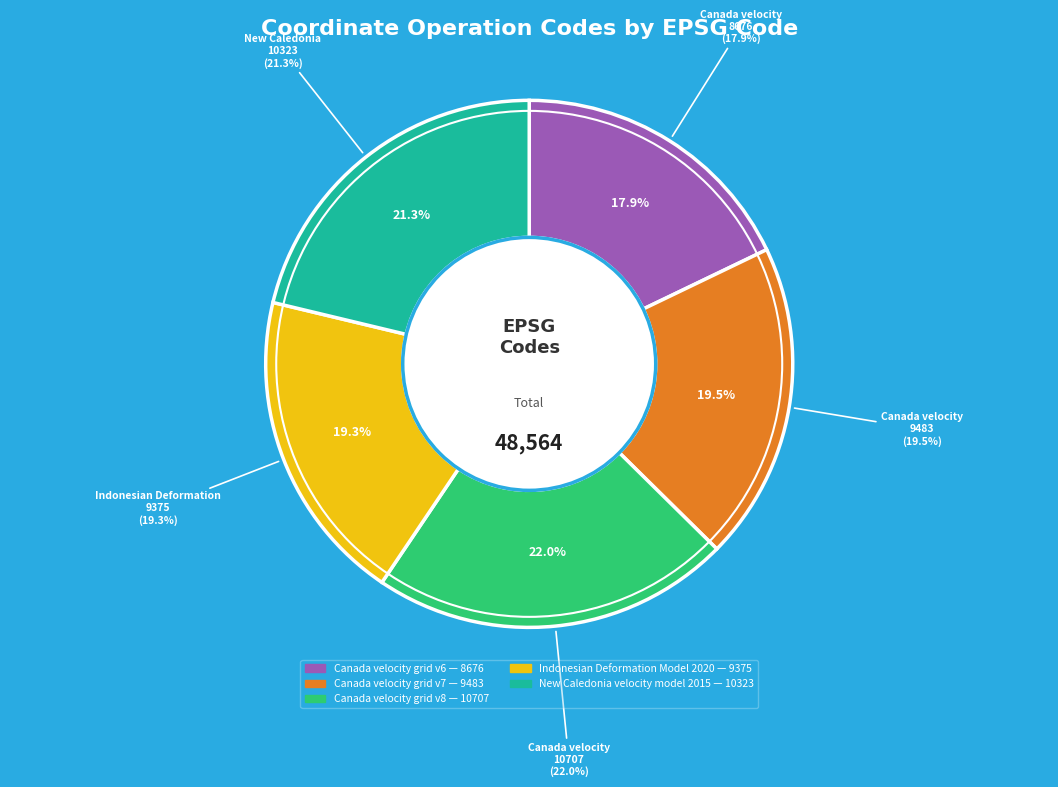

To the nearest percent, what percentage of the pie is Canada velocity grid v7?

20%